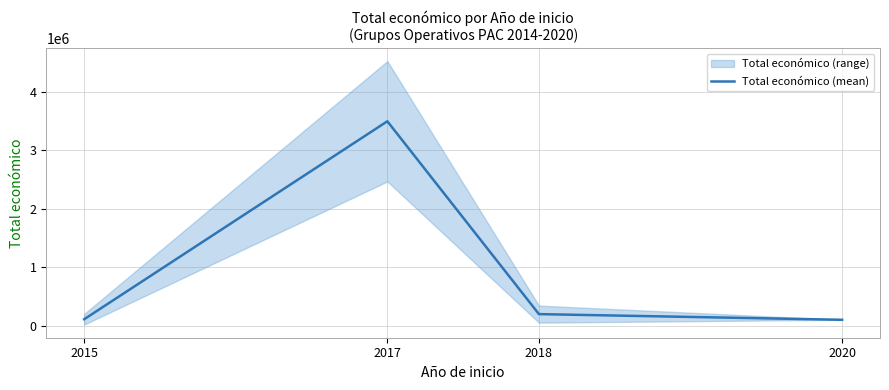

Does the chart have visible grid lines?

Yes